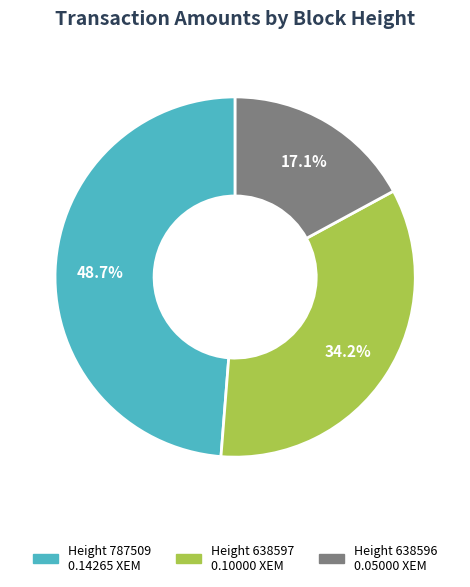

Is there any slice that represents more than half of the pie?

No